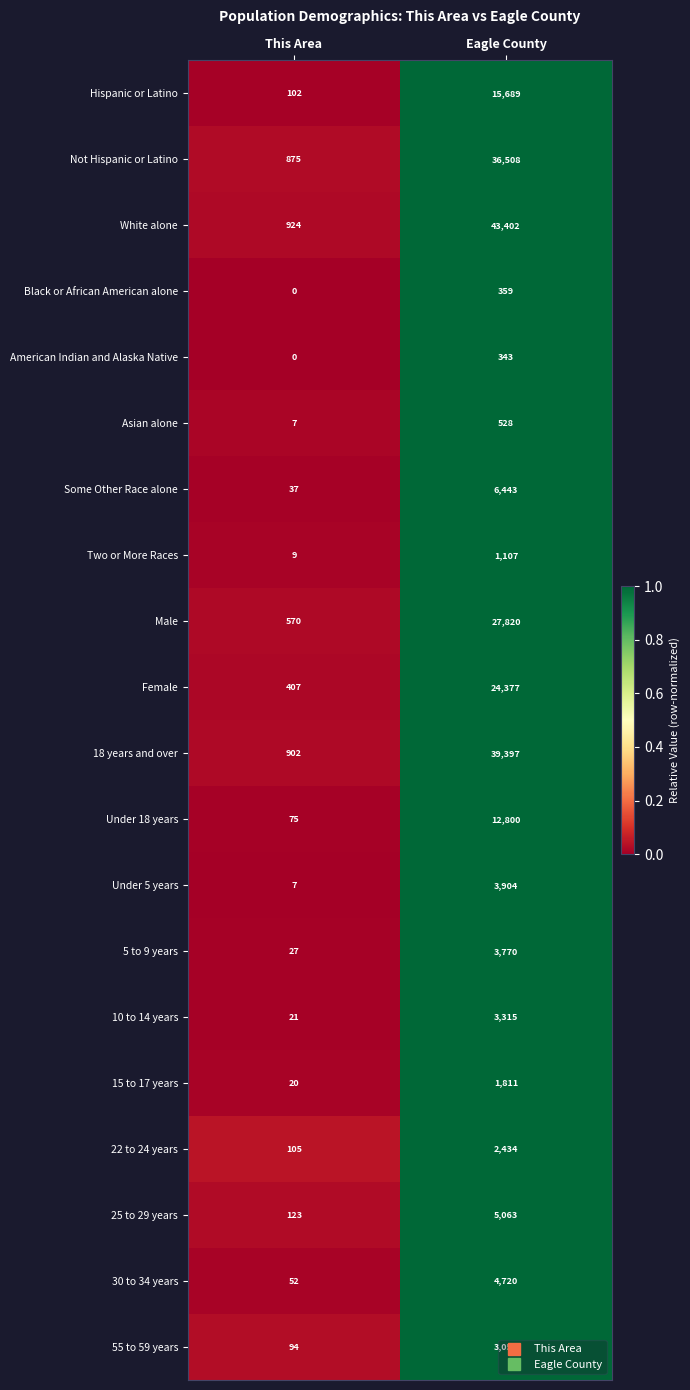

What is the average value of the Two or More Races series?

558